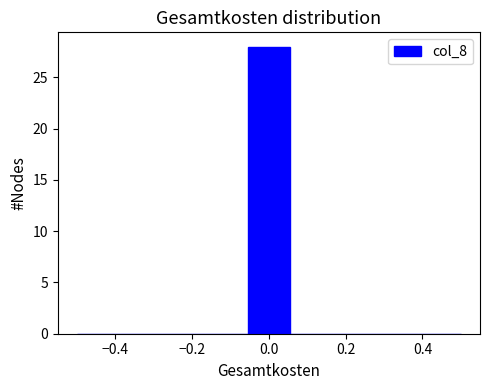

What is the height of the bar covering -0.06 to 0.06 on the x-axis? Neither the bar edges nor the heights are printed on the chart, so give them approximately, as read against the axes.

28